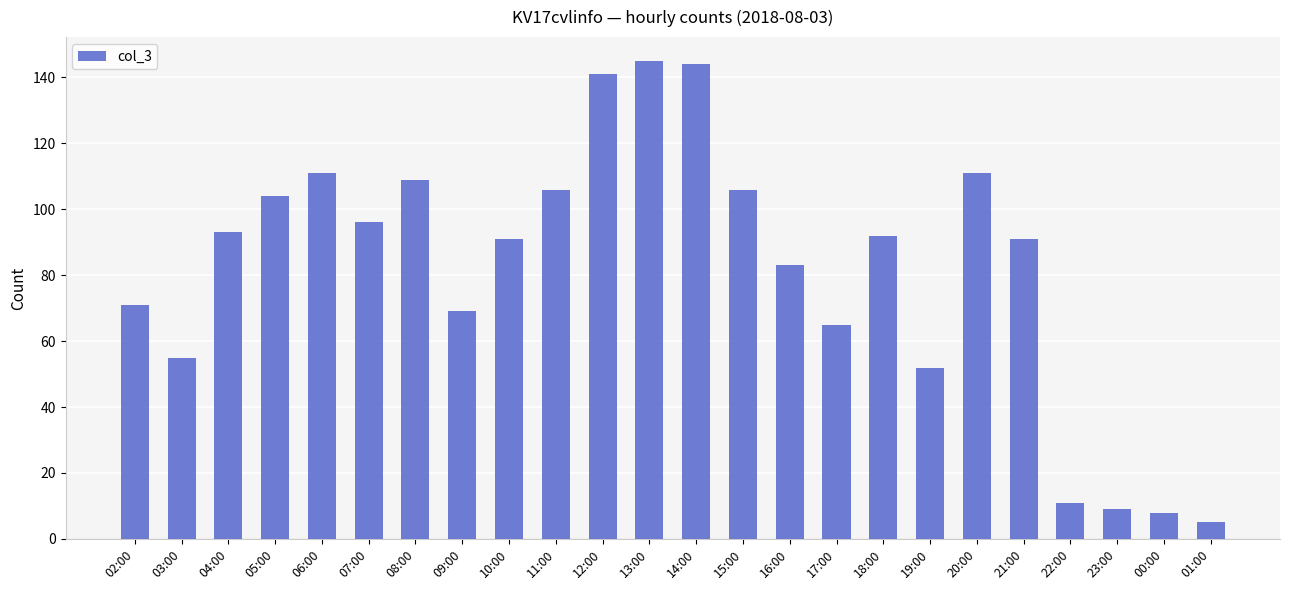

What position from the right is 10:00?

16